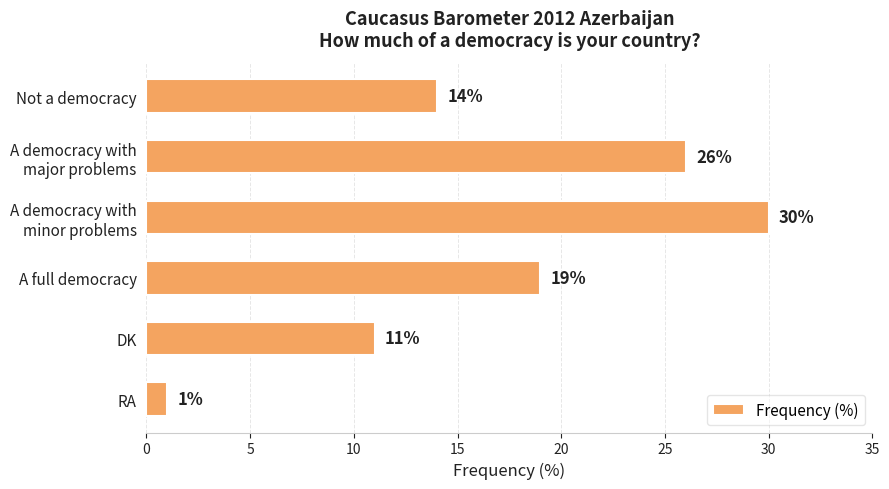

What is the sum of the values at DK and A full democracy?

30